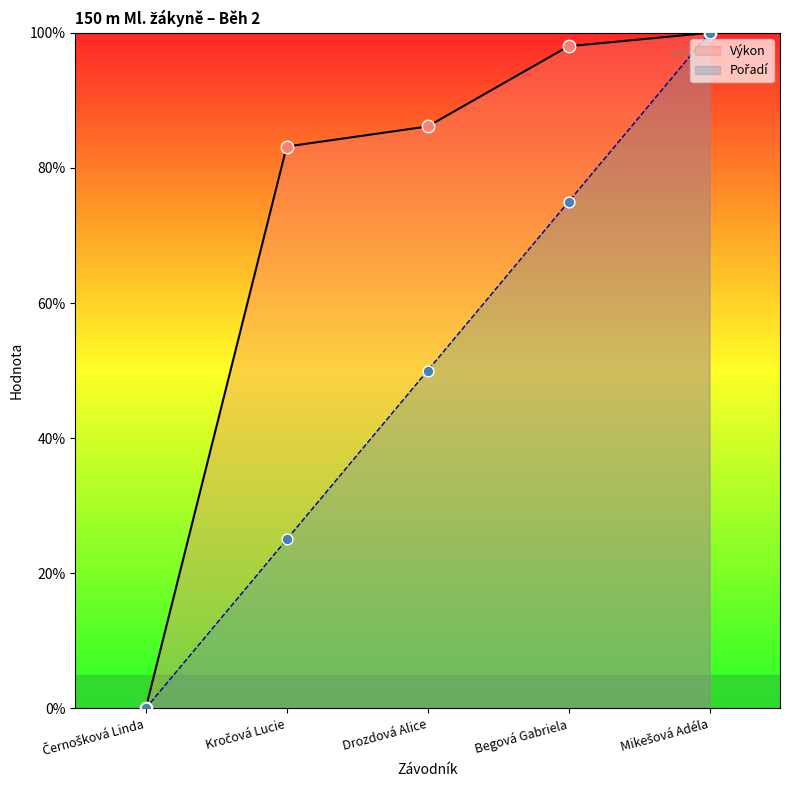

Which series has the largest Y range (max minus min)?

Pořadí